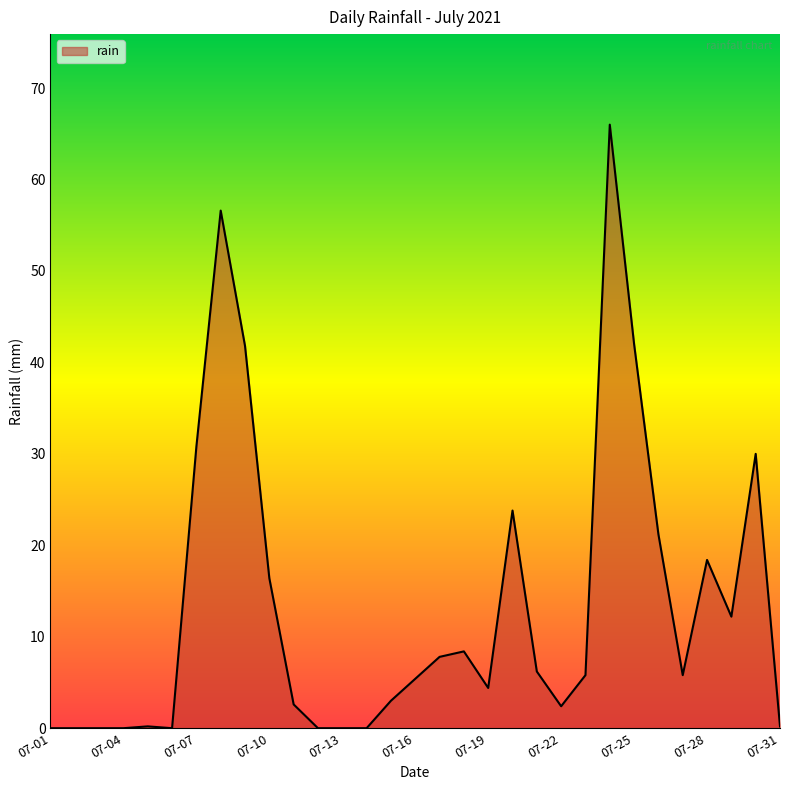

What is the sum of all values?

411.4